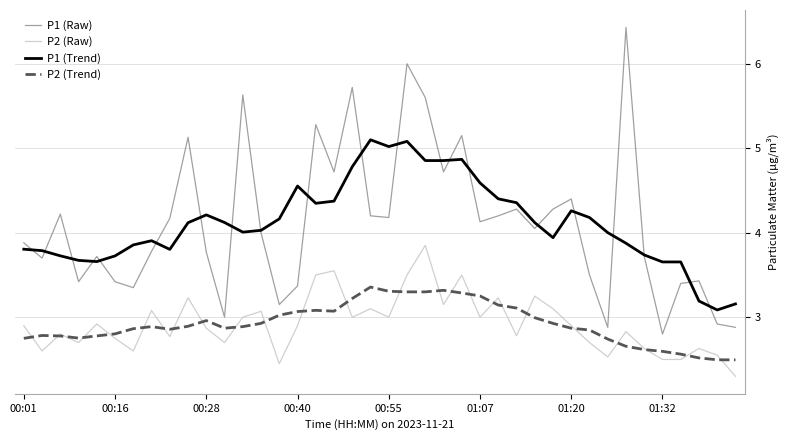

Which series has the widest spread of values?

P1 (Raw)